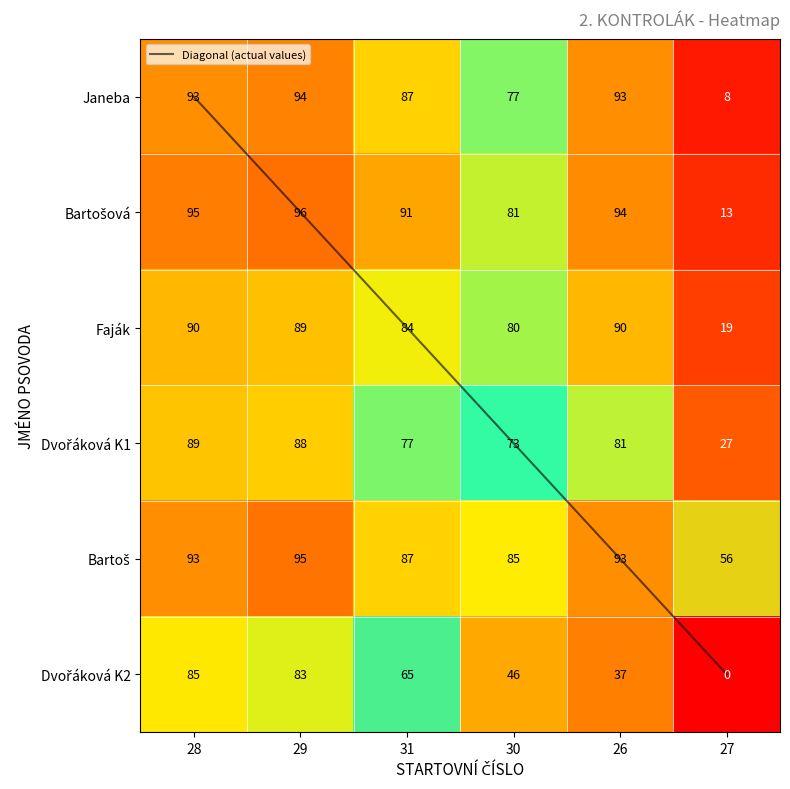

The value of Faják at 29 is 88.7. True or false?

True